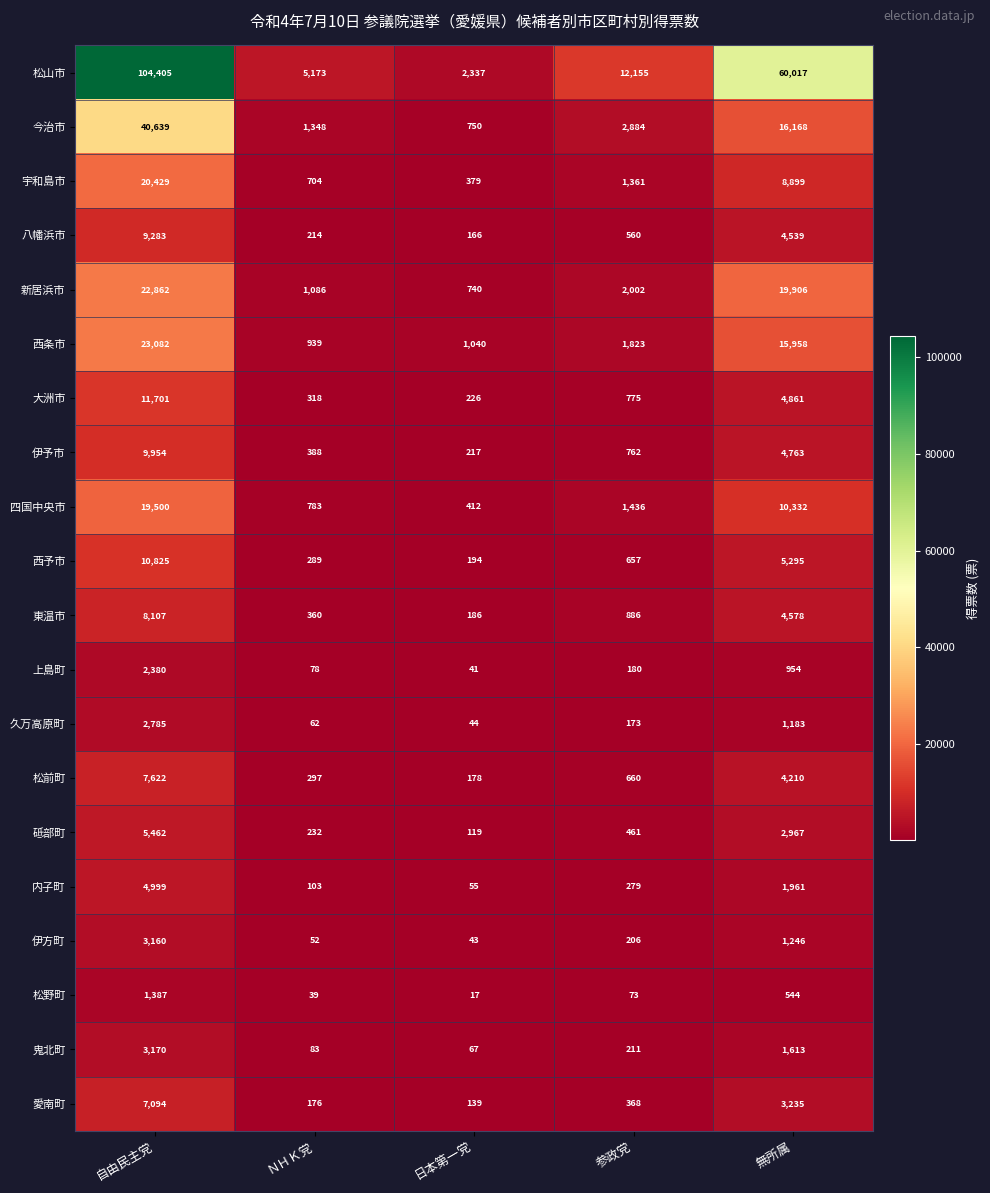

Read the 上島町 value at ＮＨＫ党, to the nearest 10.

80